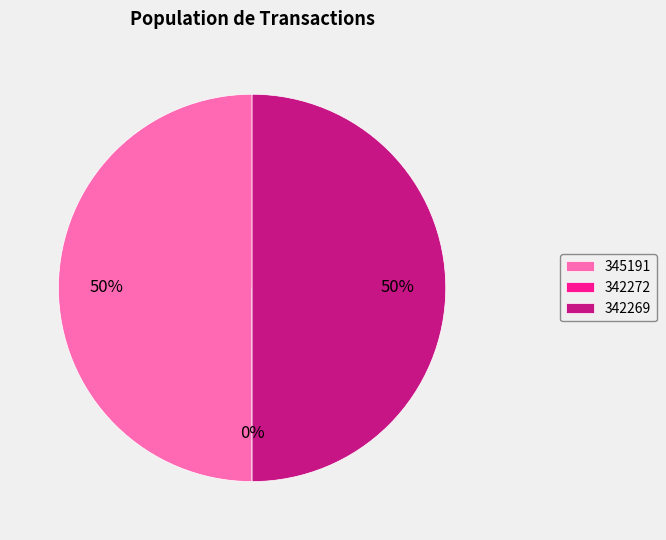

Is it true that 342272 is 0% of the pie?

True